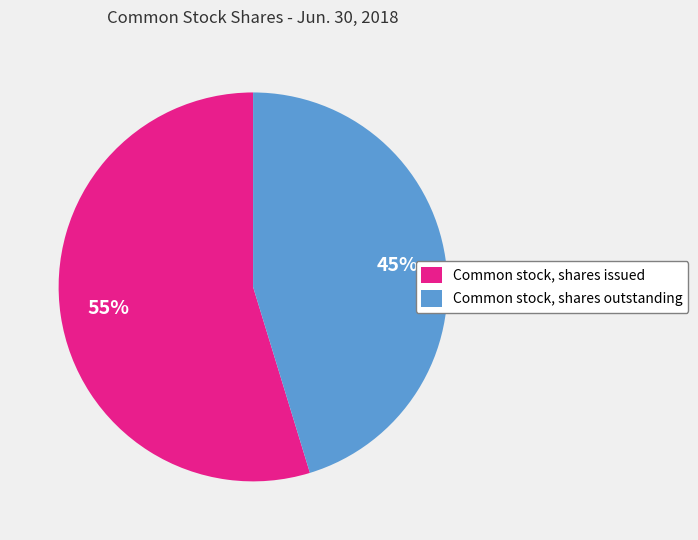

To the nearest percent, what is the average slice percentage?

50%